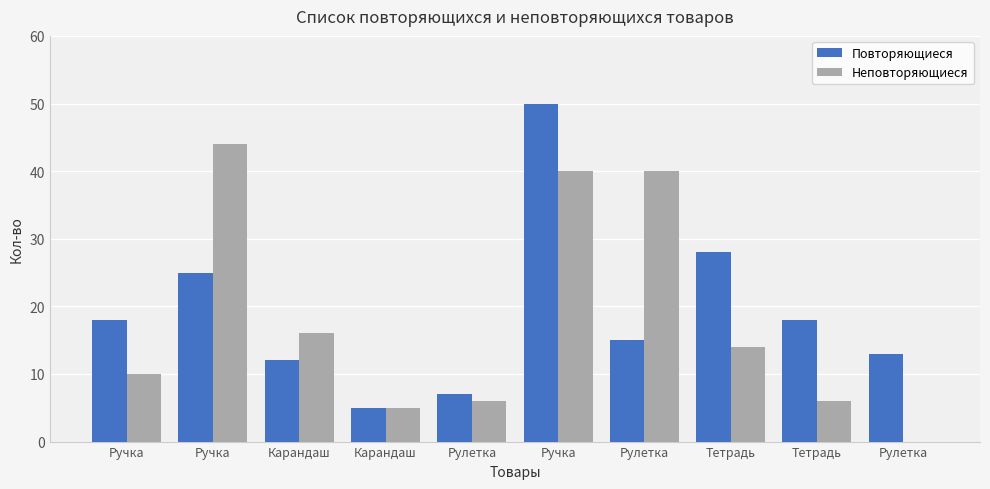

Between Рулетка and Тетрадь, which is larger?

Тетрадь